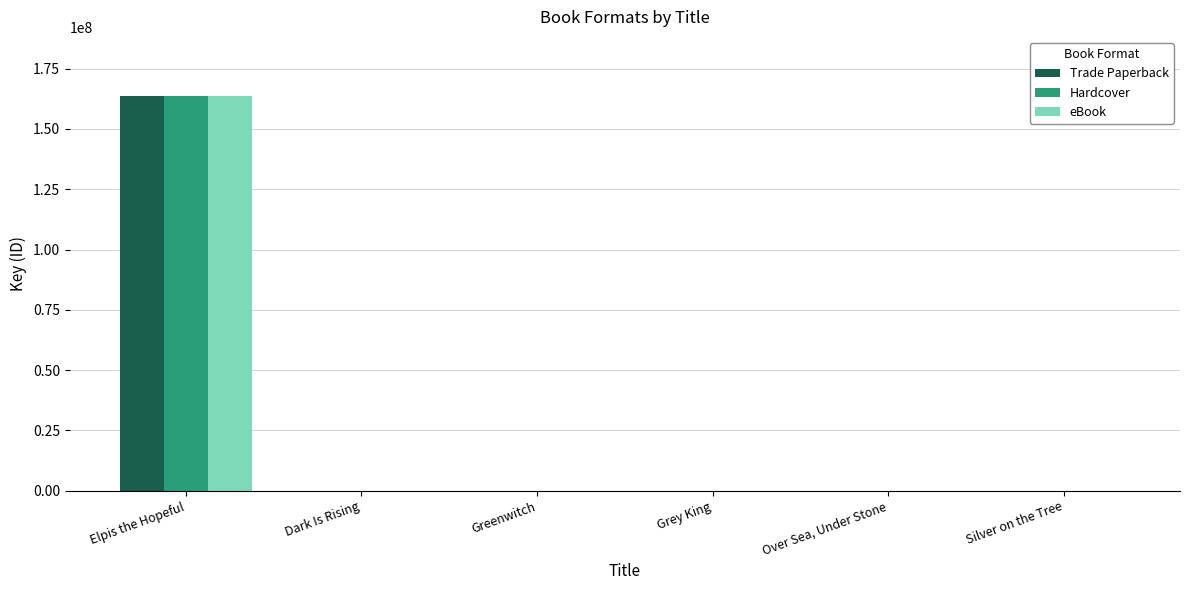

At which label is eBook closest to 81816960?

Greenwitch